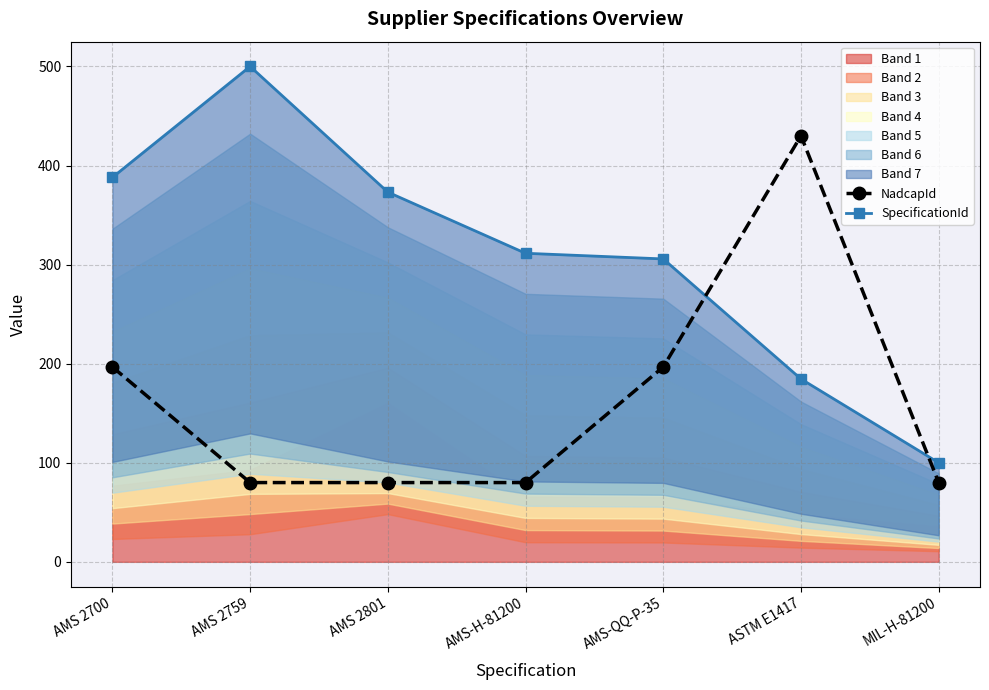

What is the difference between the maximum and minimum values in the NadcapId series?

350.0